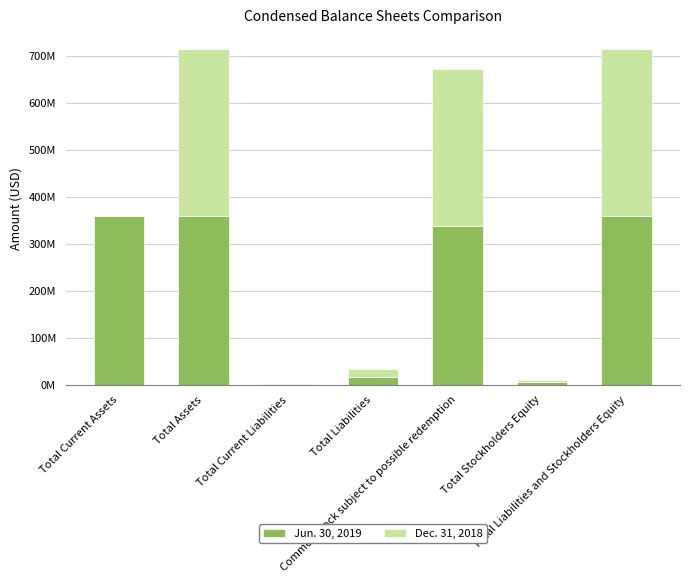

List the series in order of their peak value, lowest first.

Dec. 31, 2018, Jun. 30, 2019